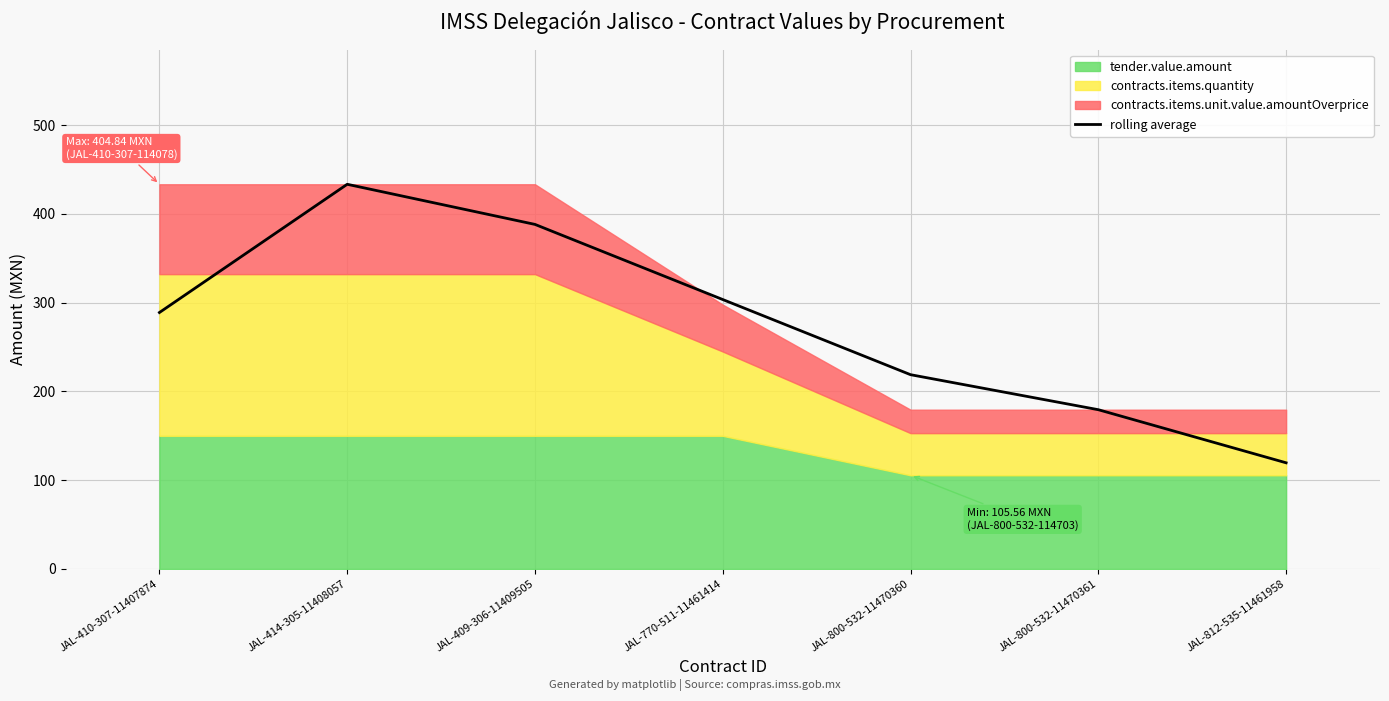

What is the difference between the second highest and second lowest values?

208.7